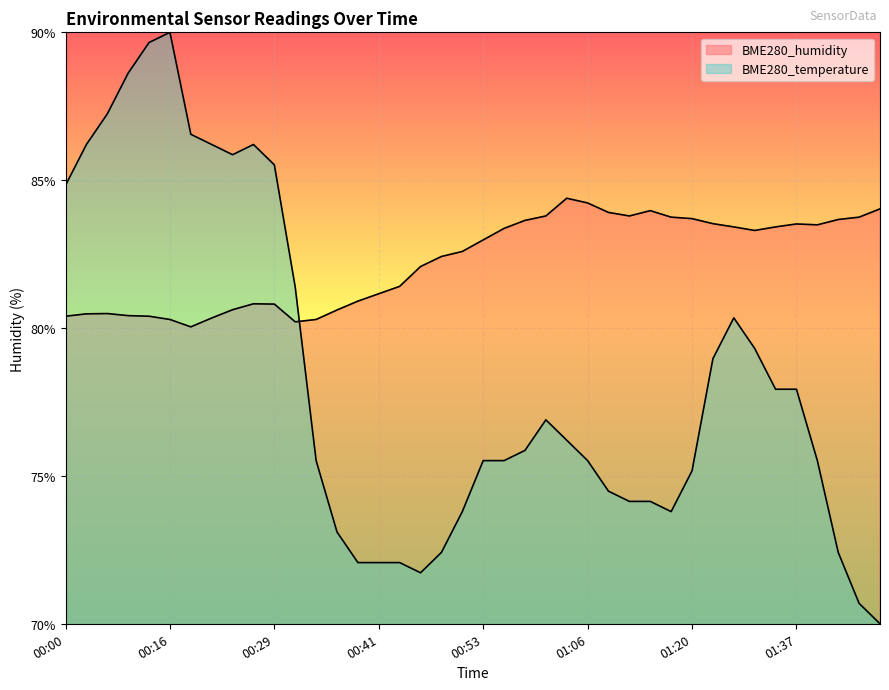

What is the value of the BME280_temperature point at the 34th from the left?

79.3